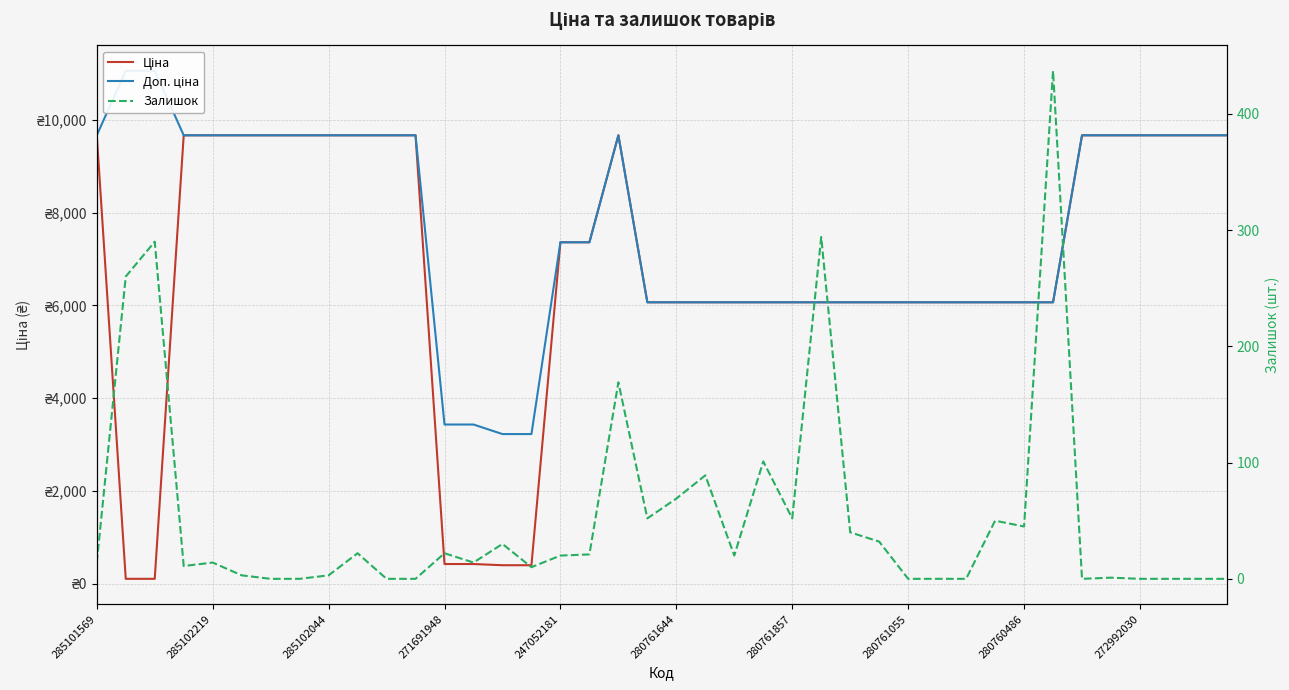

What position from the left is 280761644?

21